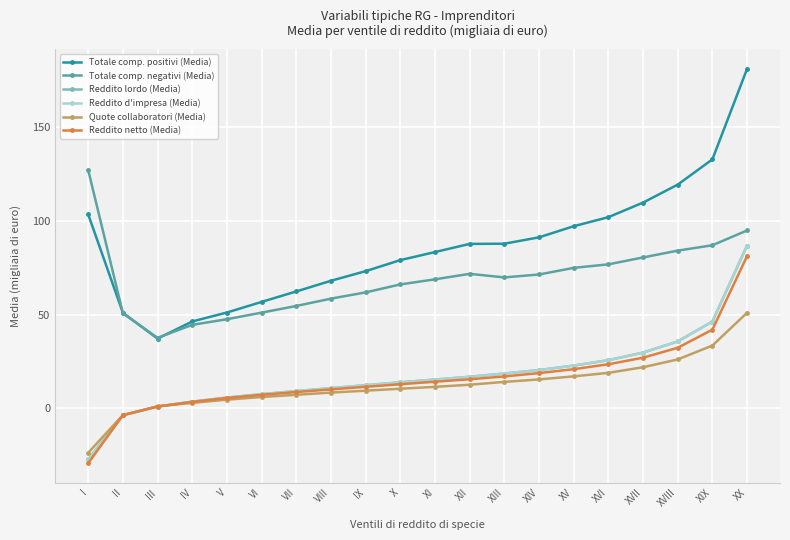

Reading left to right, extract all data points from this chart.

Totale comp. positivi (Media): I=103.5	II=51.0	III=37.2	IV=46.3	V=51.1	VI=56.8	VII=62.4	VIII=68.0	IX=73.2	X=79.1	XI=83.4	XII=87.7	XIII=87.8	XIV=91.2	XV=97.2	XVI=102.0	XVII=109.8	XVIII=119.4	XIX=132.9	XX=181.2
Totale comp. negativi (Media): I=127.2	II=50.7	III=37.6	IV=44.5	V=47.5	VI=51.0	VII=54.6	VIII=58.5	IX=61.9	X=66.1	XI=68.8	XII=71.8	XIII=69.8	XIV=71.4	XV=75.0	XVI=76.8	XVII=80.5	XVIII=84.2	XIX=87.0	XX=94.9
Reddito lordo (Media): I=-27.3	II=-3.7	III=0.9	IV=3.5	V=5.7	VI=7.5	VII=9.2	VIII=10.7	IX=12.3	X=13.8	XI=15.3	XII=16.8	XIII=18.5	XIV=20.4	XV=22.8	XVI=25.7	XVII=29.7	XVIII=35.7	XIX=46.3	XX=86.9
Reddito d'impresa (Media): I=-27.3	II=-3.7	III=0.9	IV=3.5	V=5.7	VI=7.5	VII=9.2	VIII=10.7	IX=12.3	X=13.8	XI=15.3	XII=16.8	XIII=18.5	XIV=20.4	XV=22.8	XVI=25.7	XVII=29.7	XVIII=35.7	XIX=46.3	XX=86.9
Quote collaboratori (Media): I=-23.8	II=-3.6	III=1.0	IV=2.9	V=4.6	VI=6.0	VII=7.2	VIII=8.4	IX=9.4	X=10.4	XI=11.4	XII=12.6	XIII=14.1	XIV=15.4	XV=17.0	XVI=18.9	XVII=21.9	XVIII=26.1	XIX=33.5	XX=51.0
Reddito netto (Media): I=-29.3	II=-3.7	III=0.9	IV=3.4	V=5.5	VI=7.2	VII=8.7	VIII=10.1	IX=11.5	X=12.8	XI=14.2	XII=15.5	XIII=17.0	XIV=18.8	XV=20.9	XVI=23.5	XVII=27.0	XVIII=32.3	XIX=42.0	XX=81.2